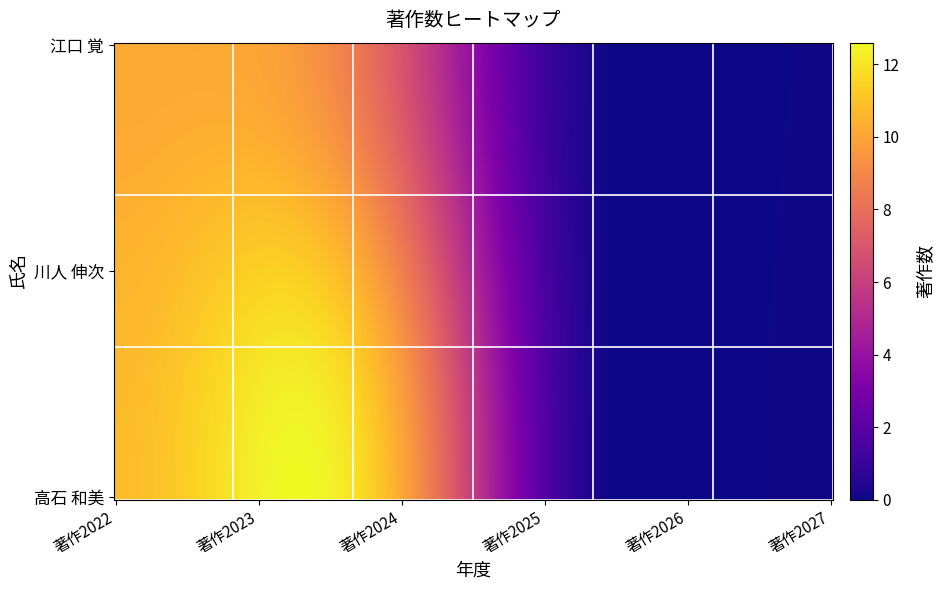

Reading left to right, transcribe all the data shown in this chart.

江口 覚: 著作2022=10	著作2023=10	著作2024=7	著作2025=0	著作2026=0	著作2027=0
川人 伸次: 著作2022=10	著作2023=12	著作2024=10	著作2025=0	著作2026=0	著作2027=0
高石 和美: 著作2022=10	著作2023=13	著作2024=12	著作2025=0	著作2026=0	著作2027=0